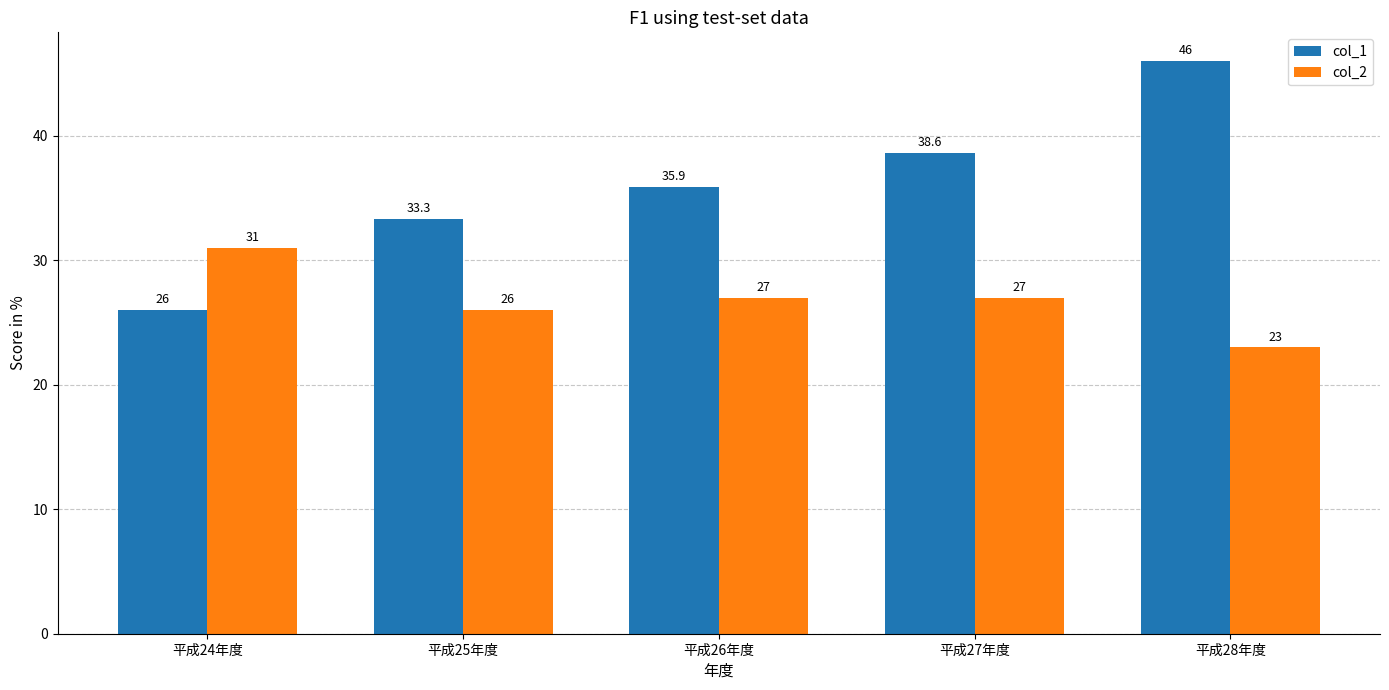

What is the value of the col_2 bar at the 4th from the left?

27.0